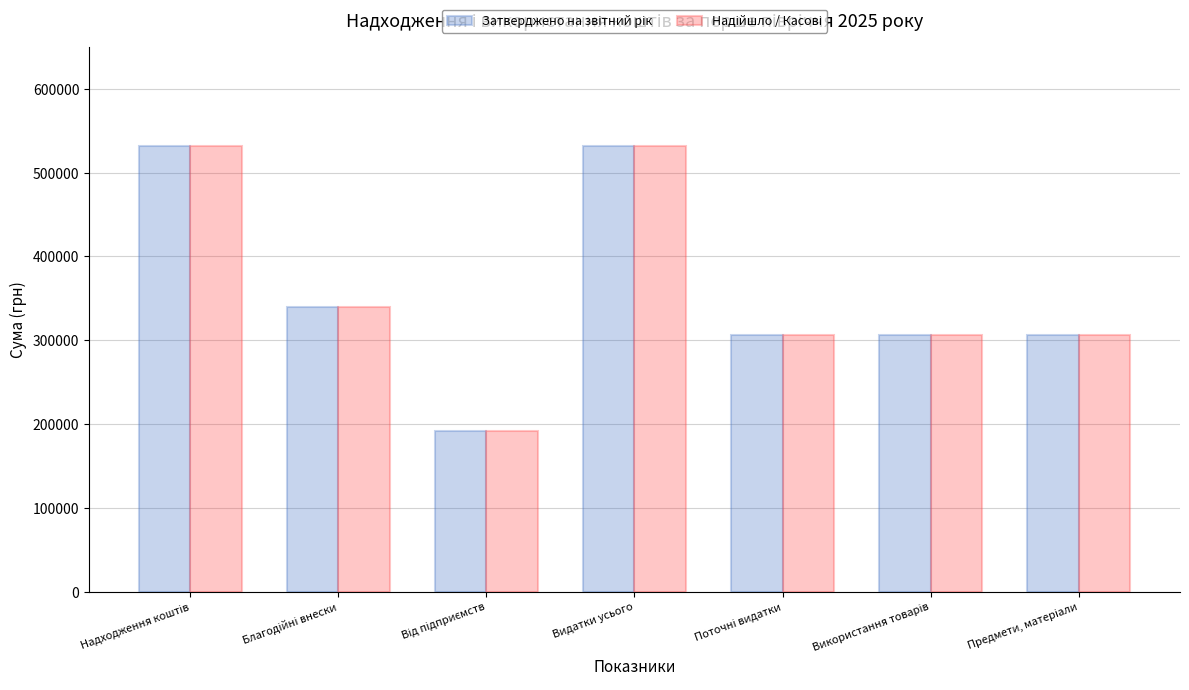

What is the greatest value displayed?

531593